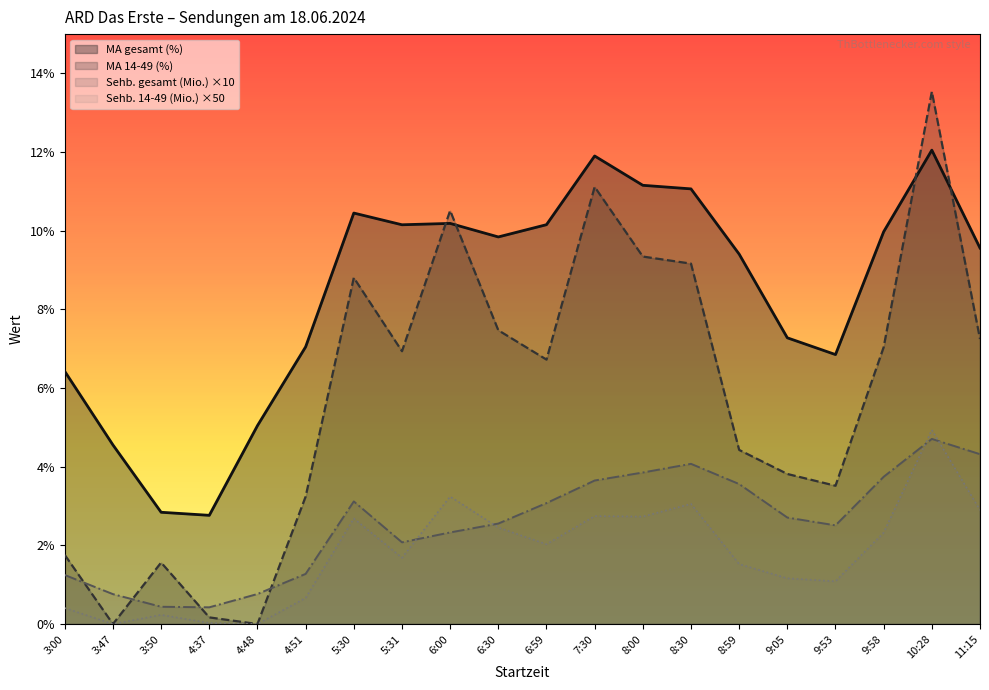

Count the number of categories in the chart.

20